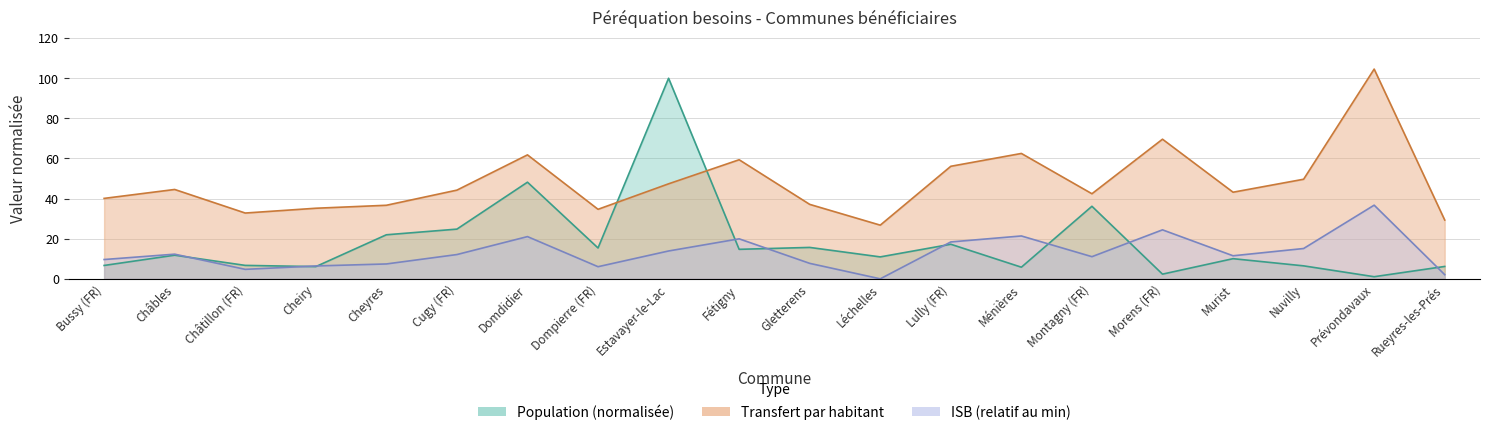

True or false: ISB and Transfert par habitant intersect in this chart.

False